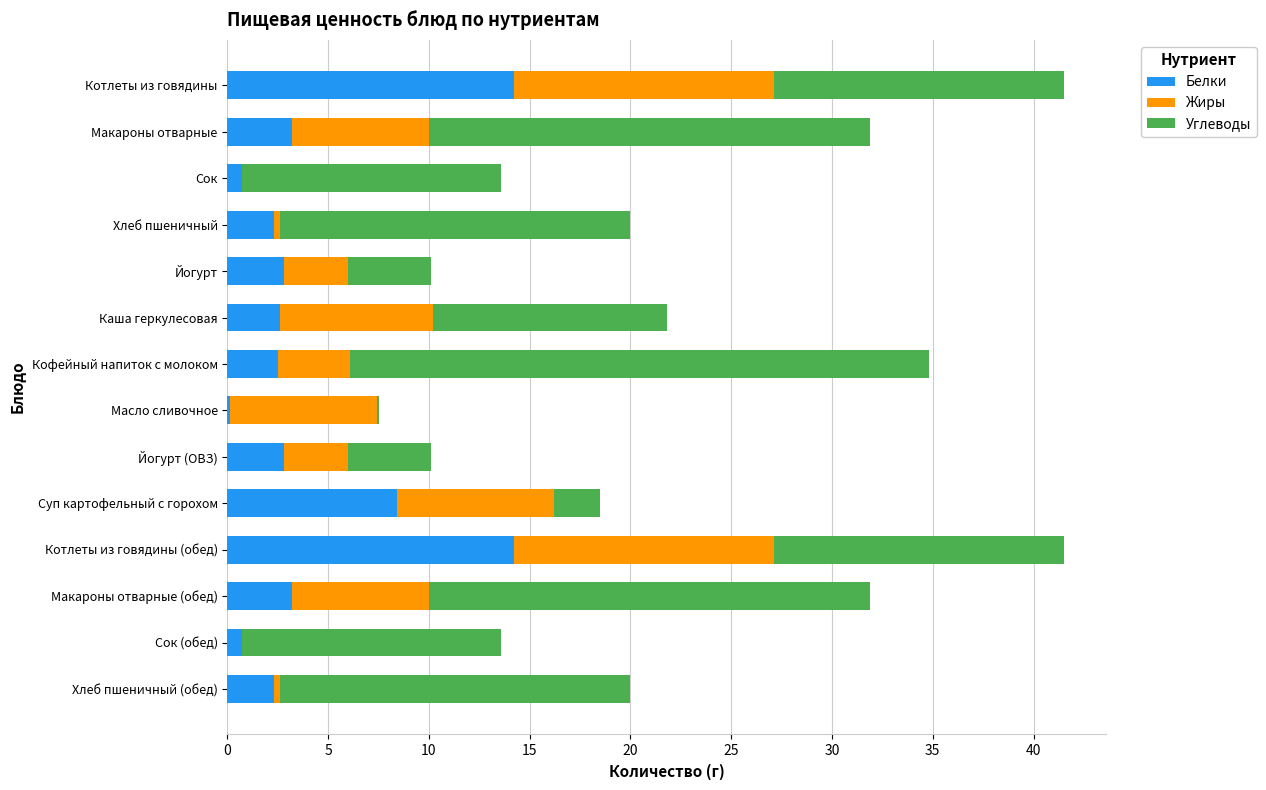

What is the maximum value for Белки?

14.2